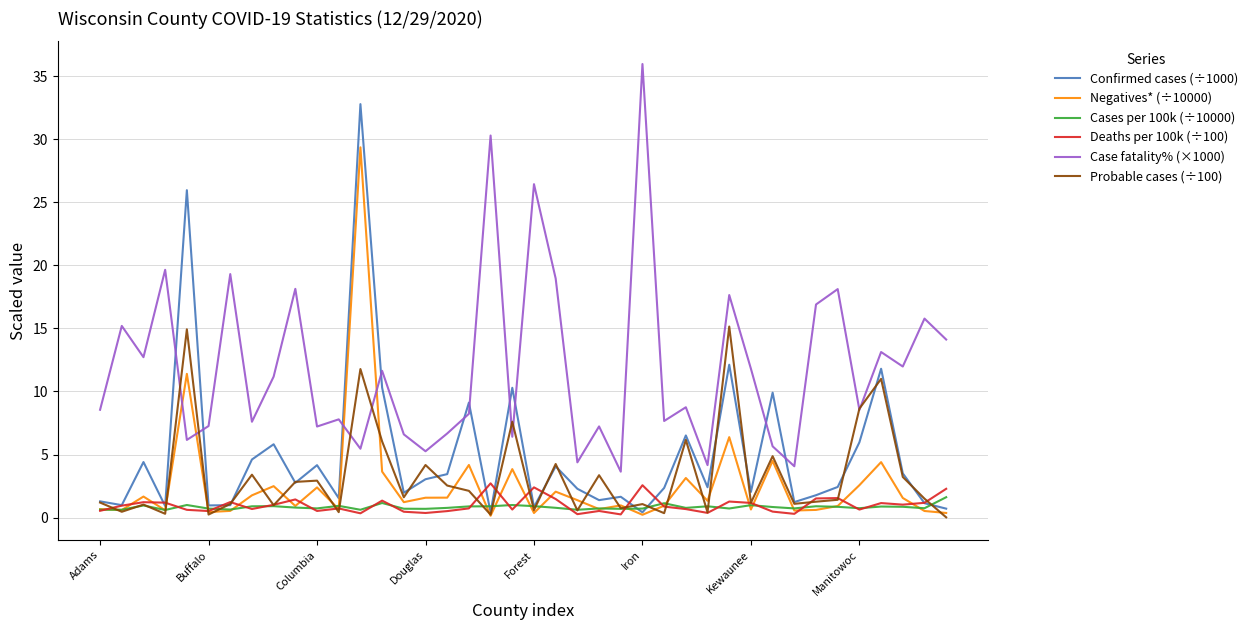

What is the maximum value for Case fatality% (×1000)?

36.0